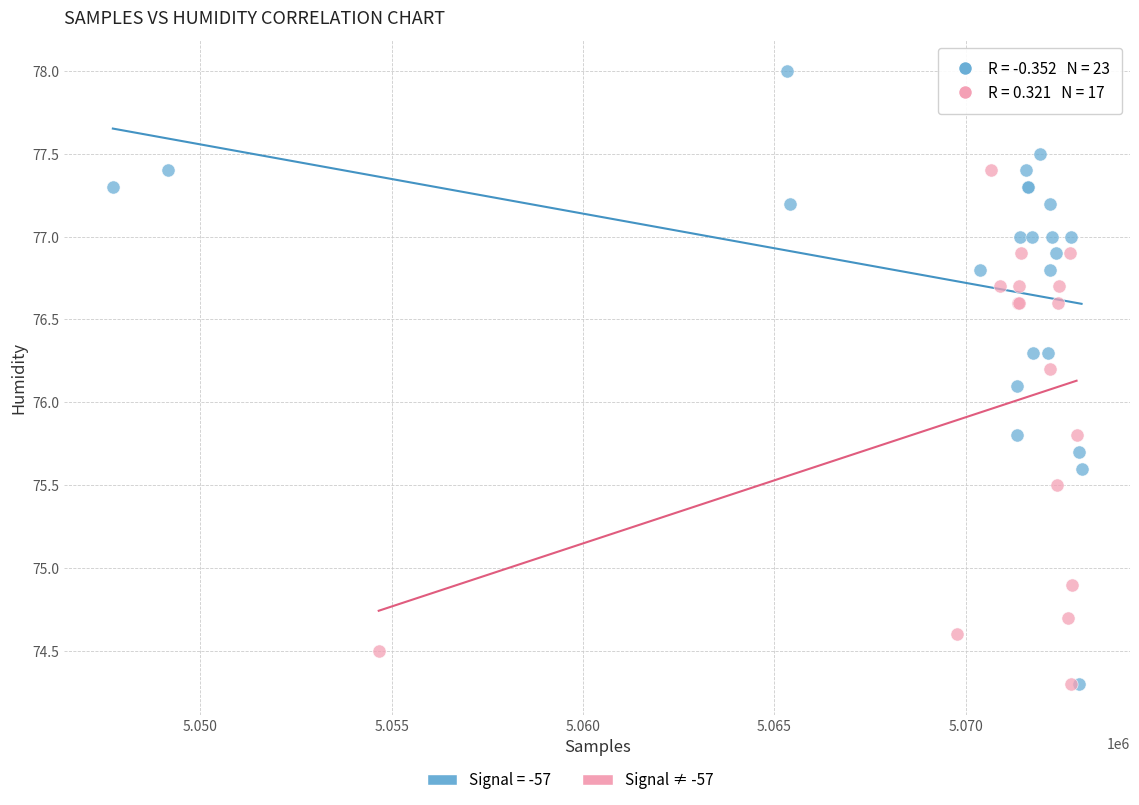

Which series has the widest spread of Y values?

Signal = -57